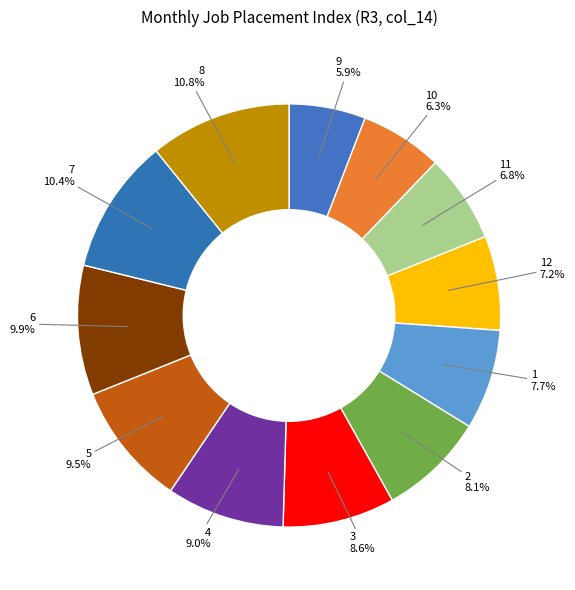

Count the number of slices in the pie.

12